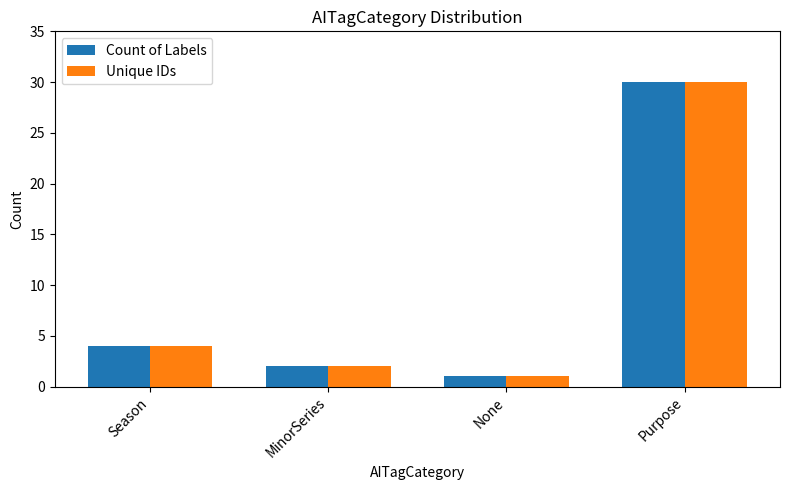

At which label is Count of Labels closest to 15?

Season